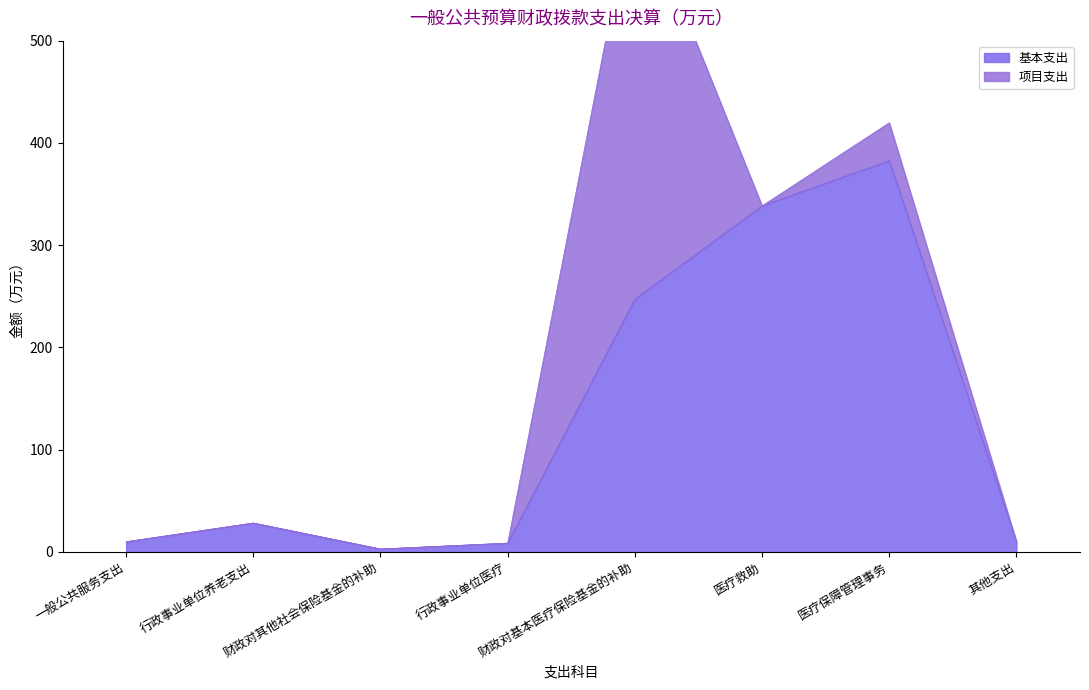

True or false: the data shows 2.7 at 其他支出.

False